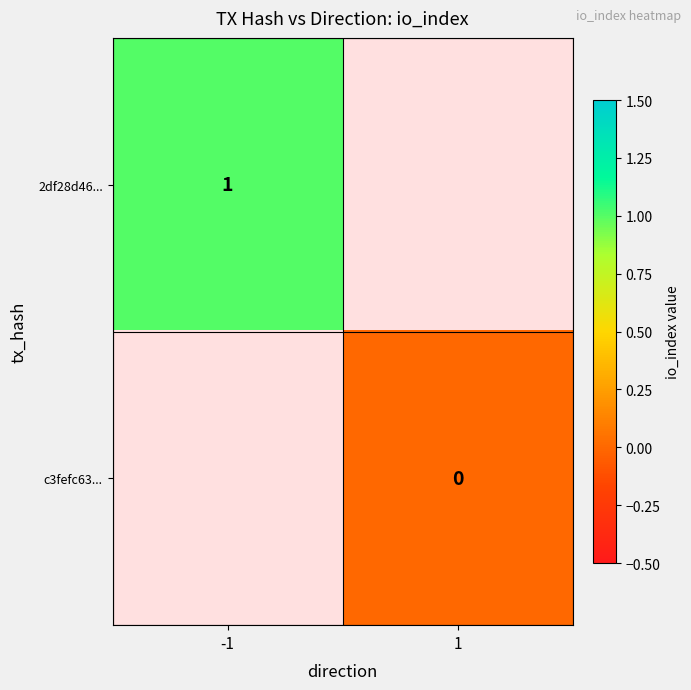

List the labels in order of 2df28d46... value, largest first.

-1, 1